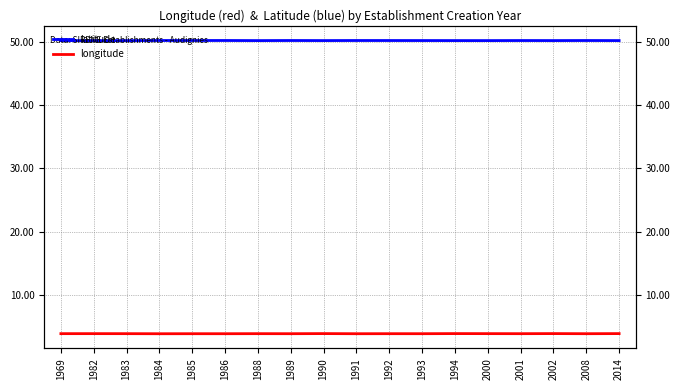

True or false: longitude has a value of 1.8 at 1985.

False